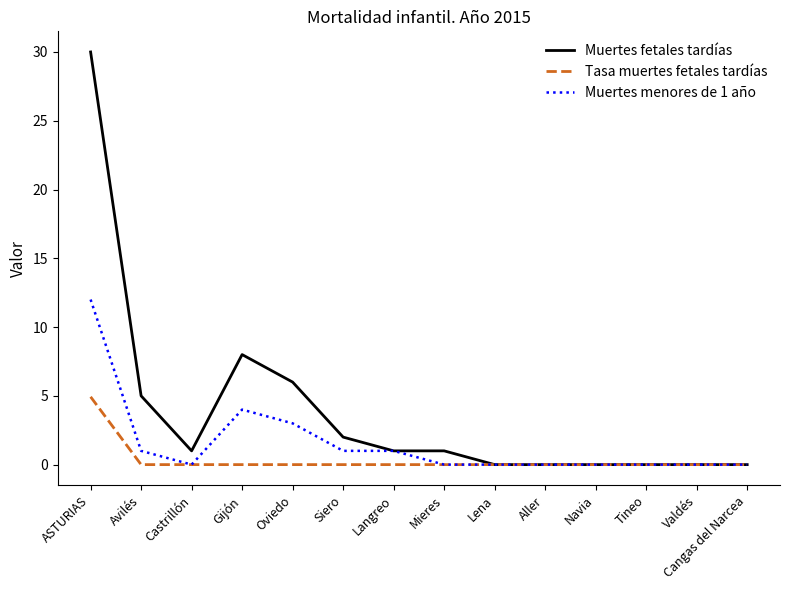

Is the value of Muertes fetales tardías at Cangas del Narcea greater than the value of Muertes menores de 1 año at Gijón?

No